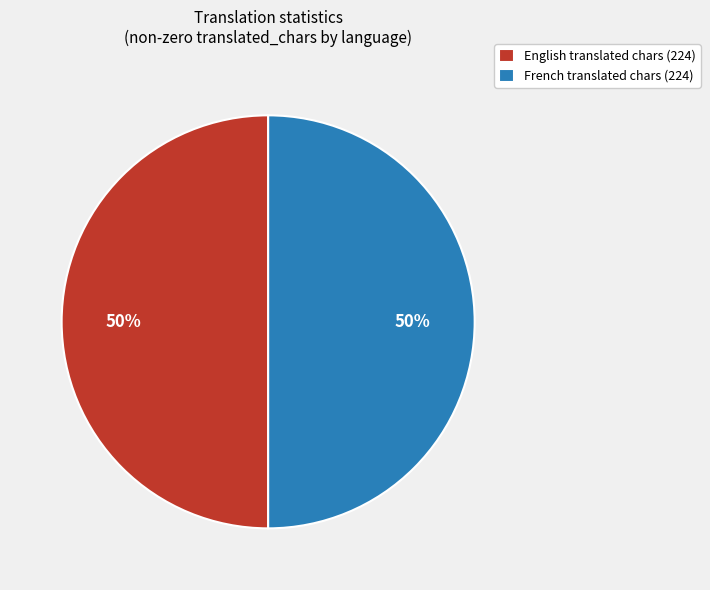

True or false: English translated chars (224) accounts for 37% of the total.

False